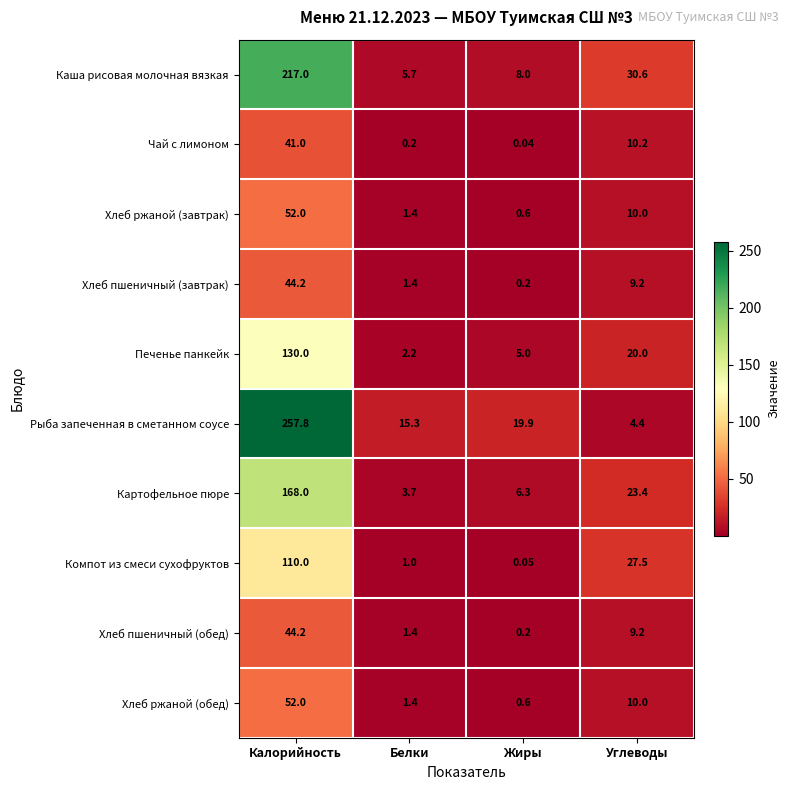

Between Белки and Жиры, which series saw the biggest shift?

Рыба запеченная в сметанном соусе